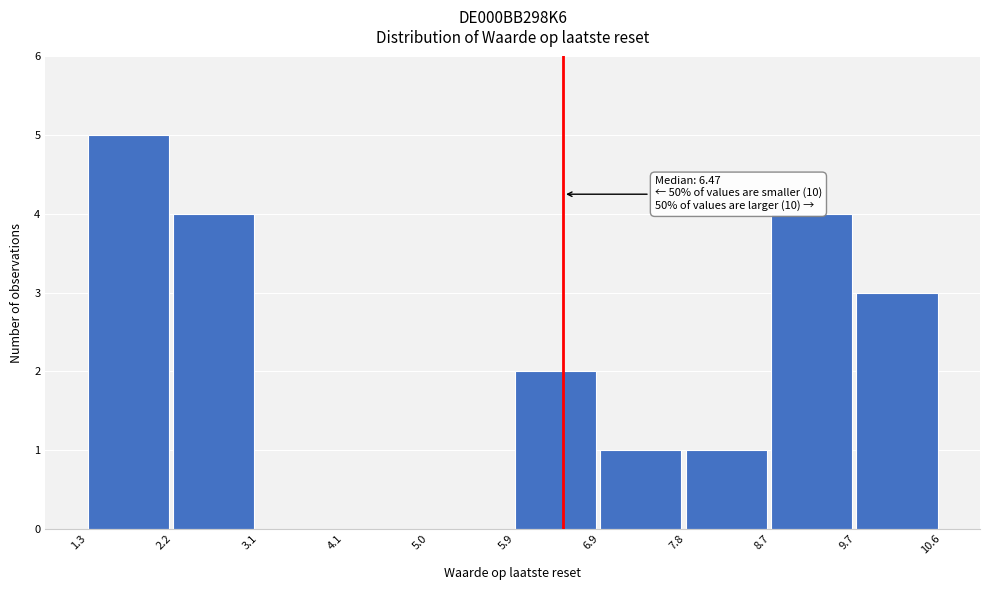

Which range on the x-axis has the tallest bar?

1.3 to 2.2